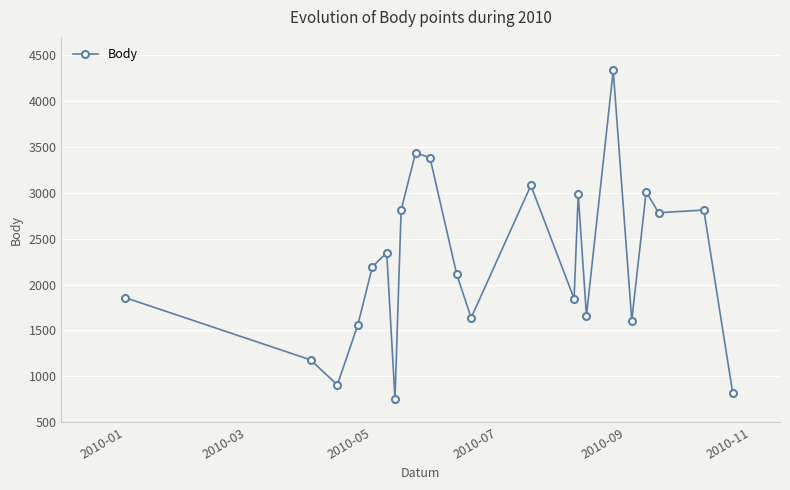

What is the sum of all values?

49122